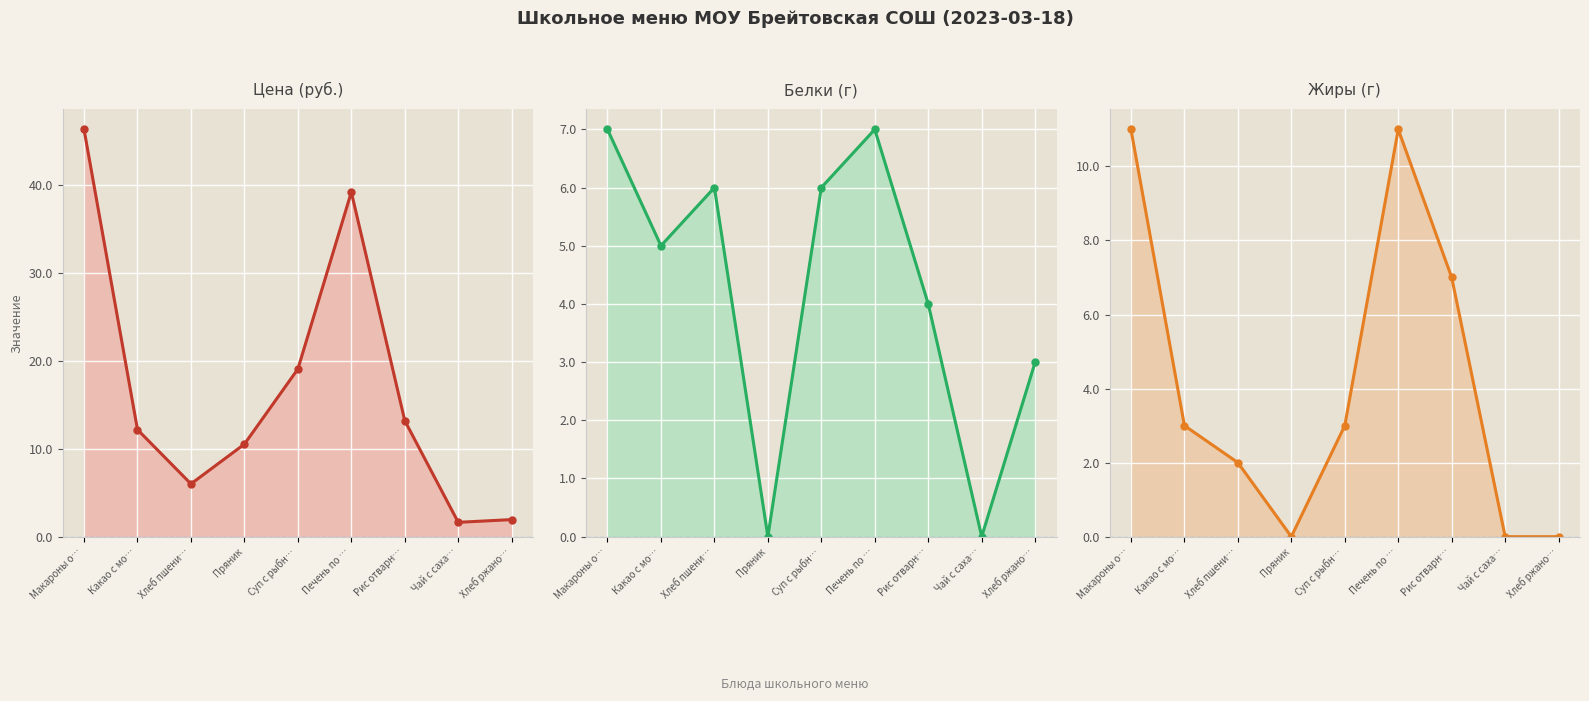

What is the average value of the Жиры (г) series?

4.1